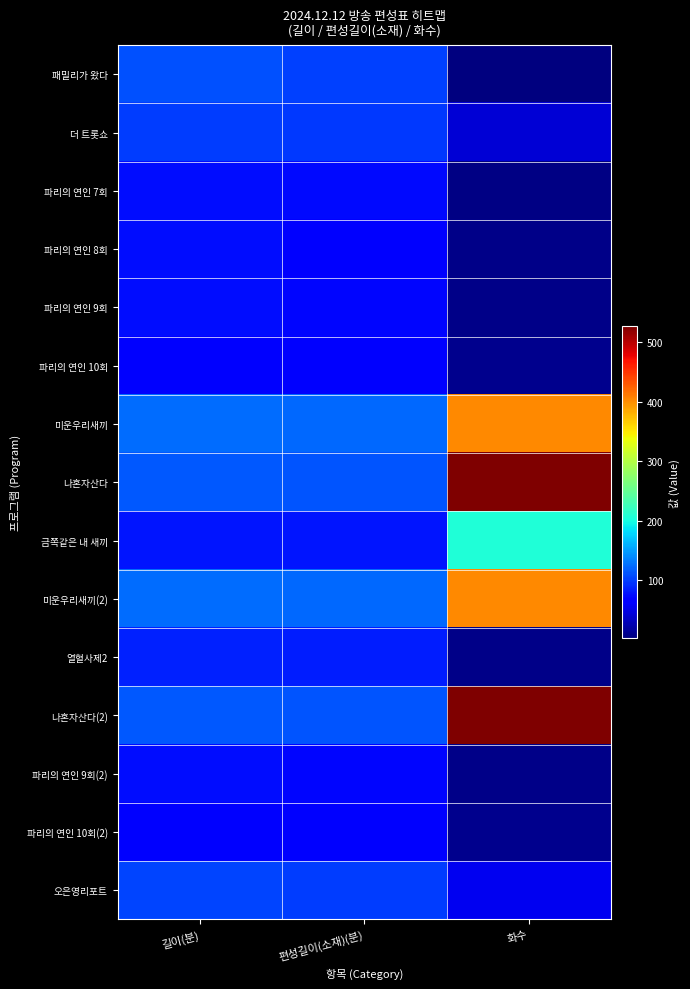

List the series in order of their peak value, highest first.

나혼자산다, 나혼자산다(2), 미운우리새끼, 미운우리새끼(2), 금쪽같은 내 새끼, 패밀리가 왔다, 오은영리포트, 더 트롯쇼, 열혈사제2, 파리의 연인 7회, 파리의 연인 8회, 파리의 연인 9회, 파리의 연인 9회(2), 파리의 연인 10회, 파리의 연인 10회(2)